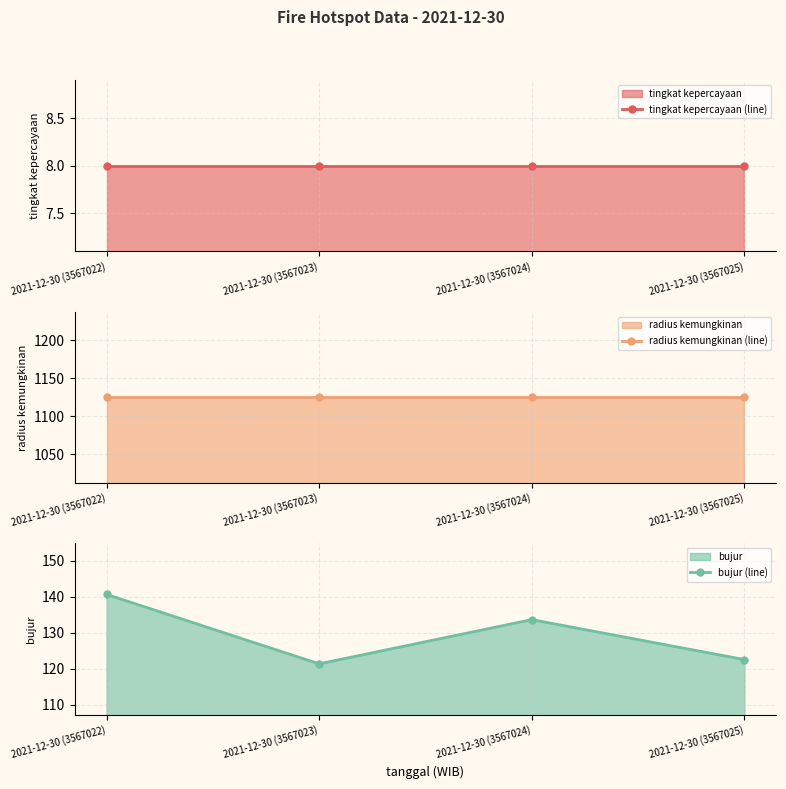

True or false: bujur (line) has more than 1 points higher than both neighbors.

False